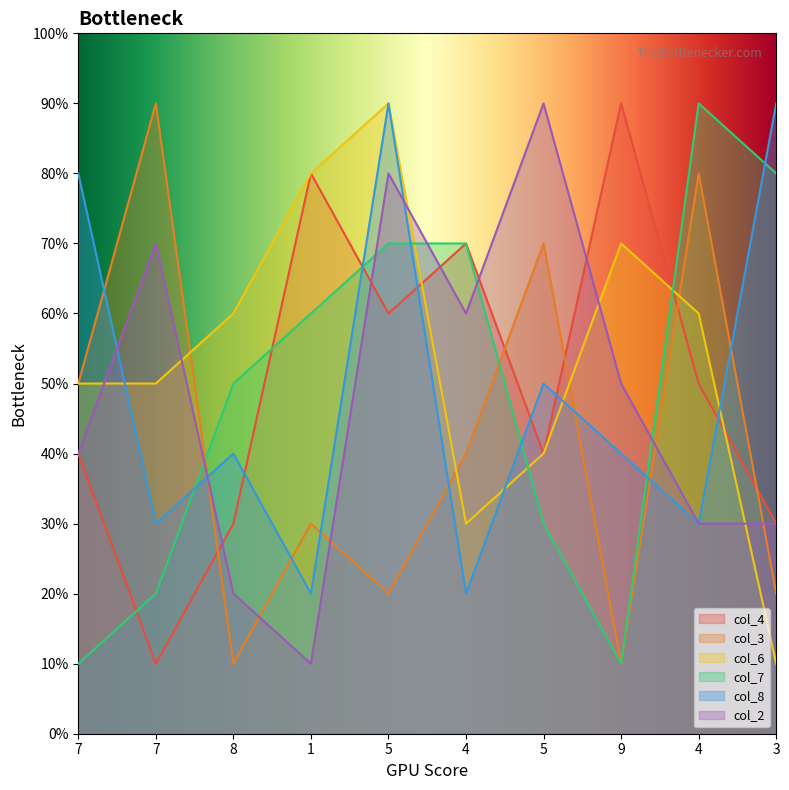

Does the chart display data point markers on the line(s)?

No